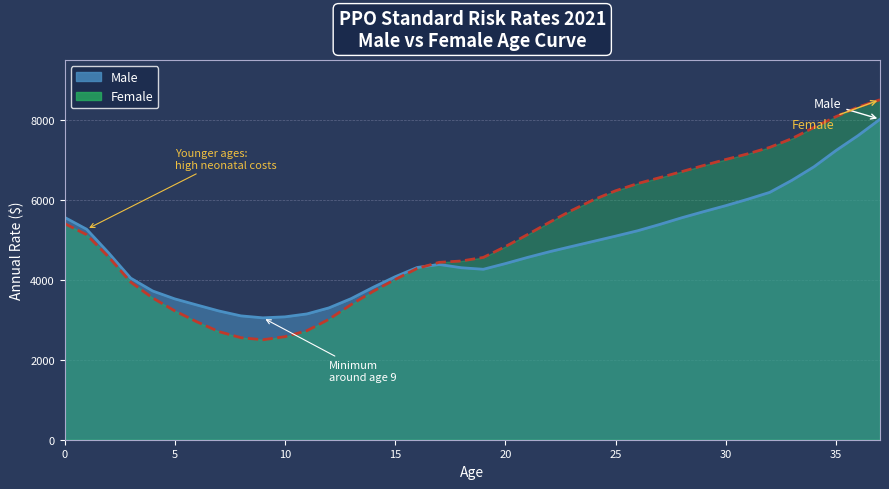

Between 26 and 7, which is larger?

26